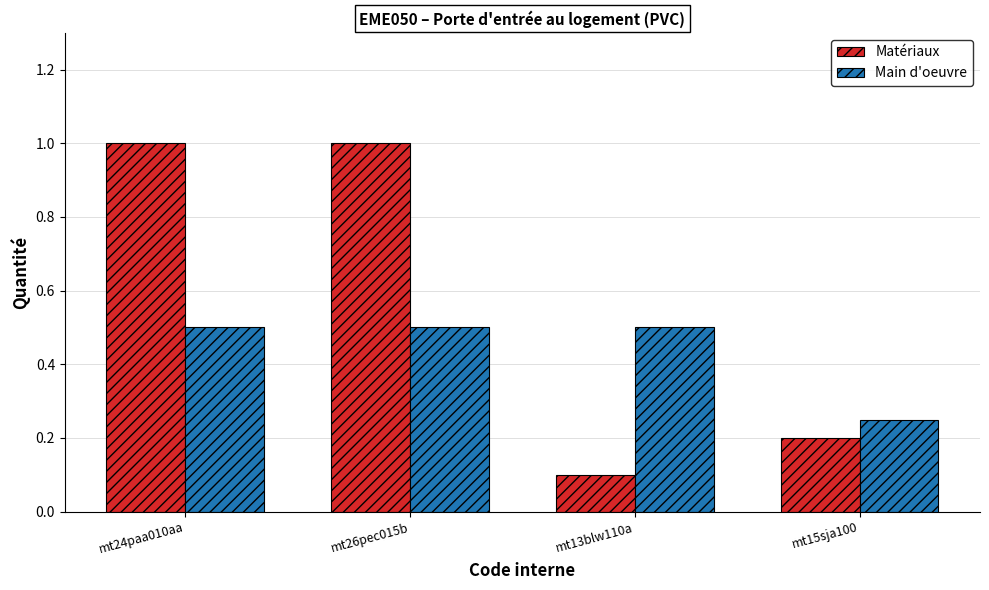

What is the total value across all series at mt13blw110a?

0.6